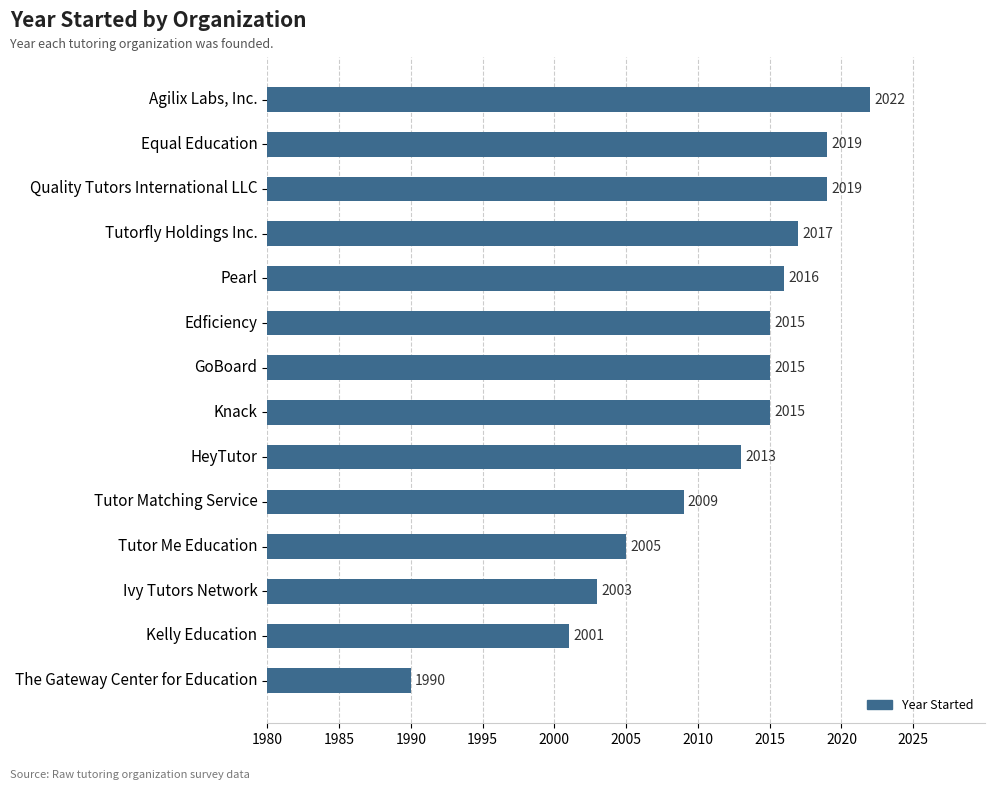

What is the greatest value displayed?

2022